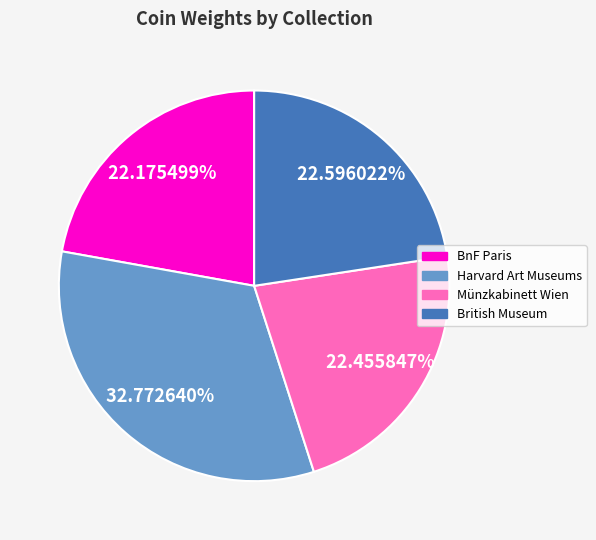

Which slice is the largest?

Harvard Art Museums